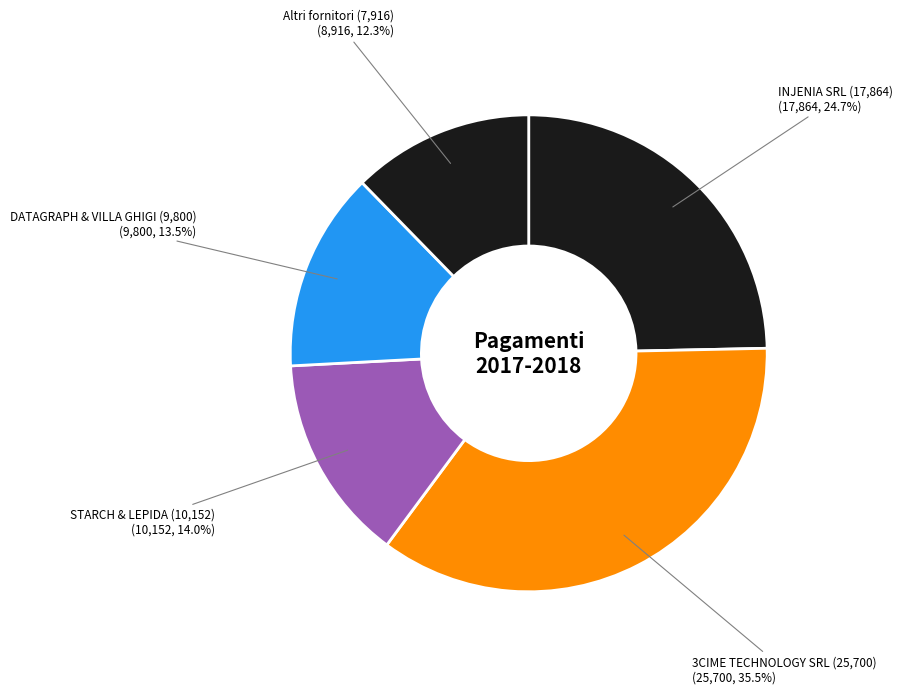

Does STARCH & LEPIDA (10,152) account for over 50% of the chart?

No